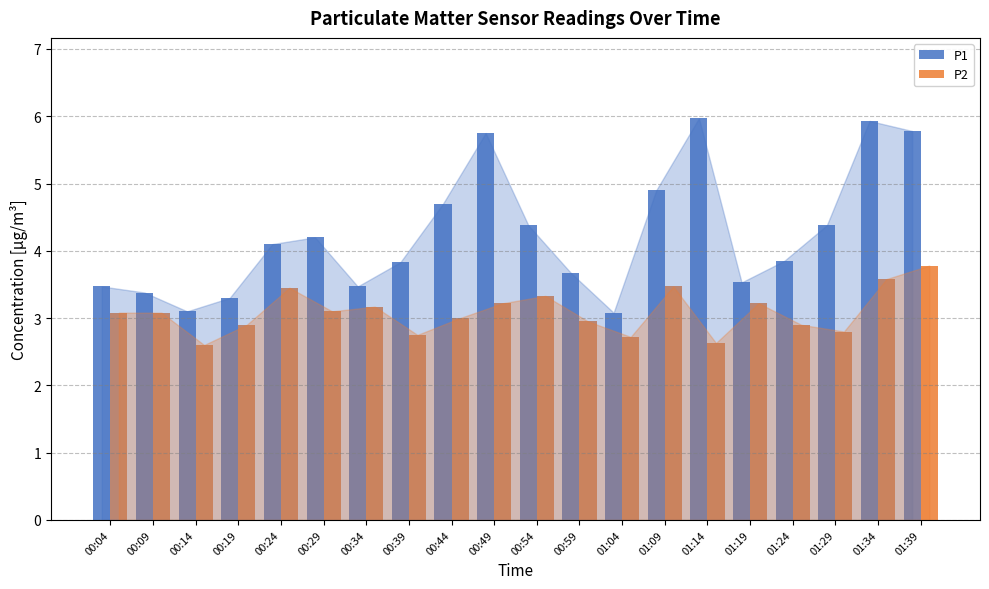

What is the difference between the highest and lowest values at 00:44?

1.7